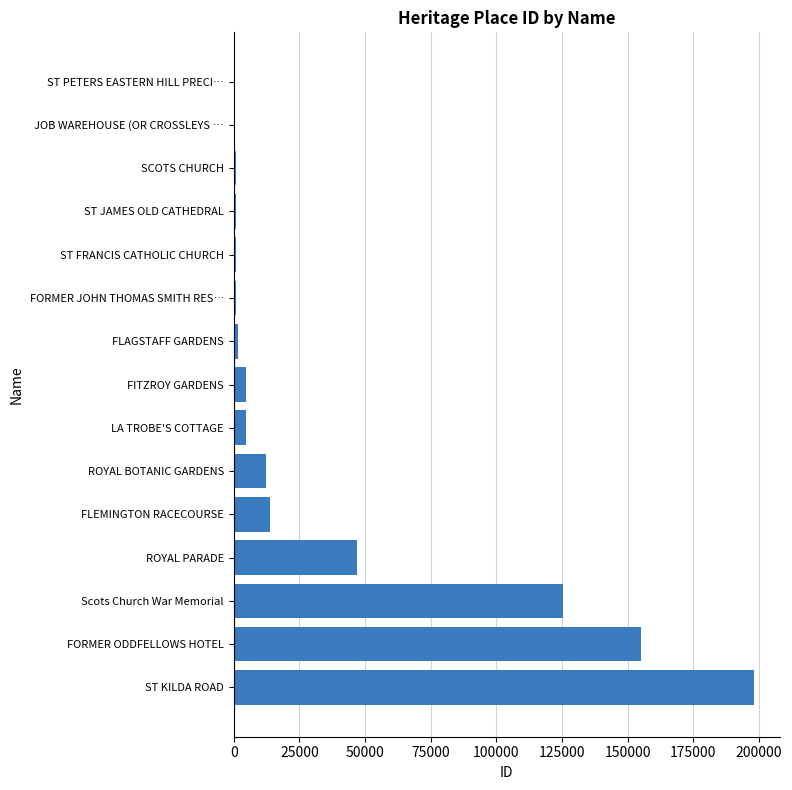

Where is the data nearest to the value 99207?

Scots Church War Memorial